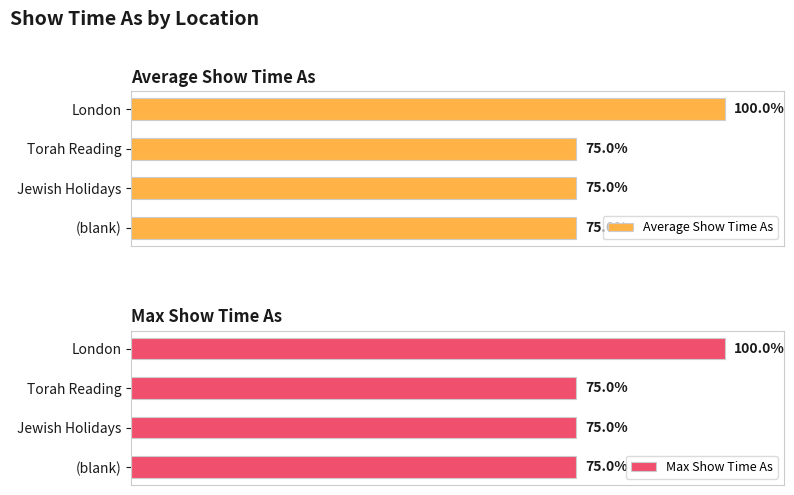

Which series has the largest total across all categories?

Average Show Time As